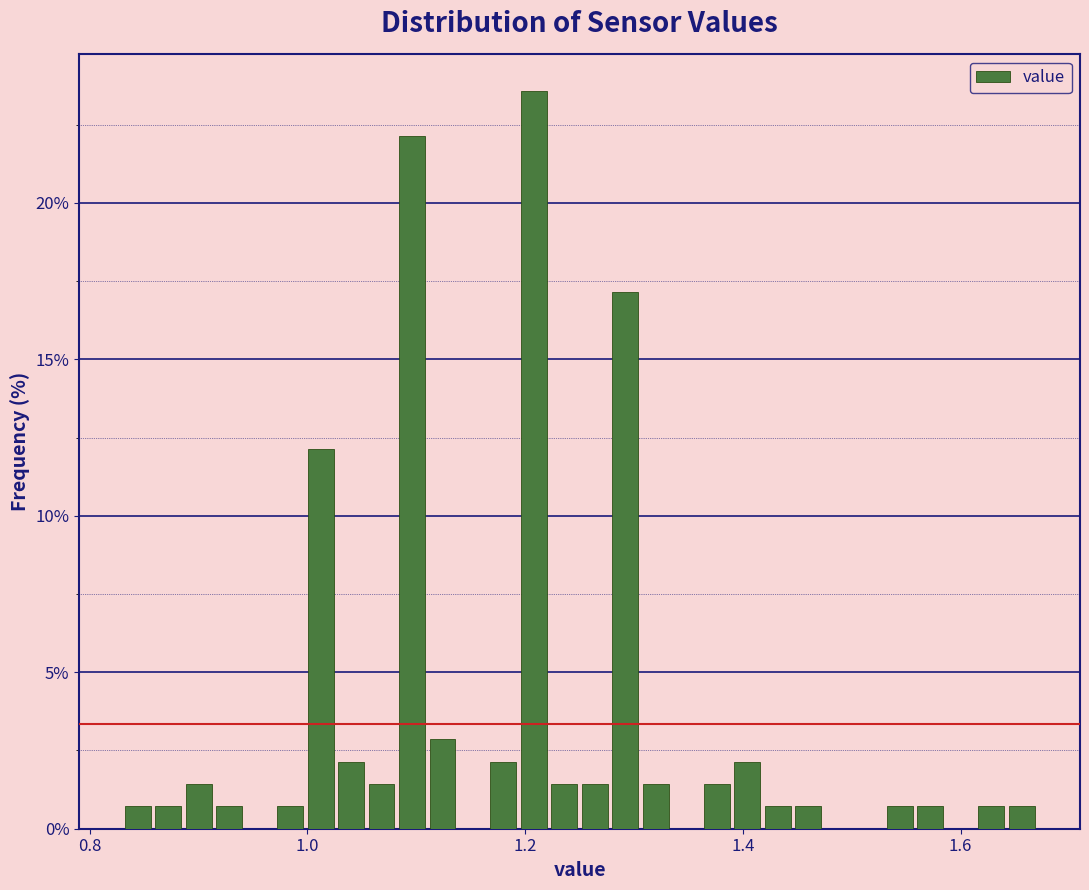

Around what value on the x-axis is the tallest bar? Give the approximate position of its centre, as read against the axis.

1.20